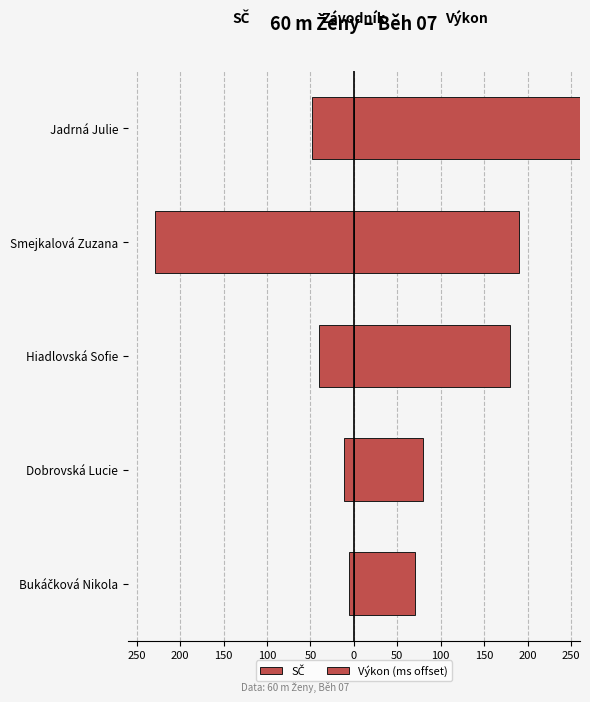

What is the value of the Výkon (ms offset) bar at the 2nd from the left?

80.0